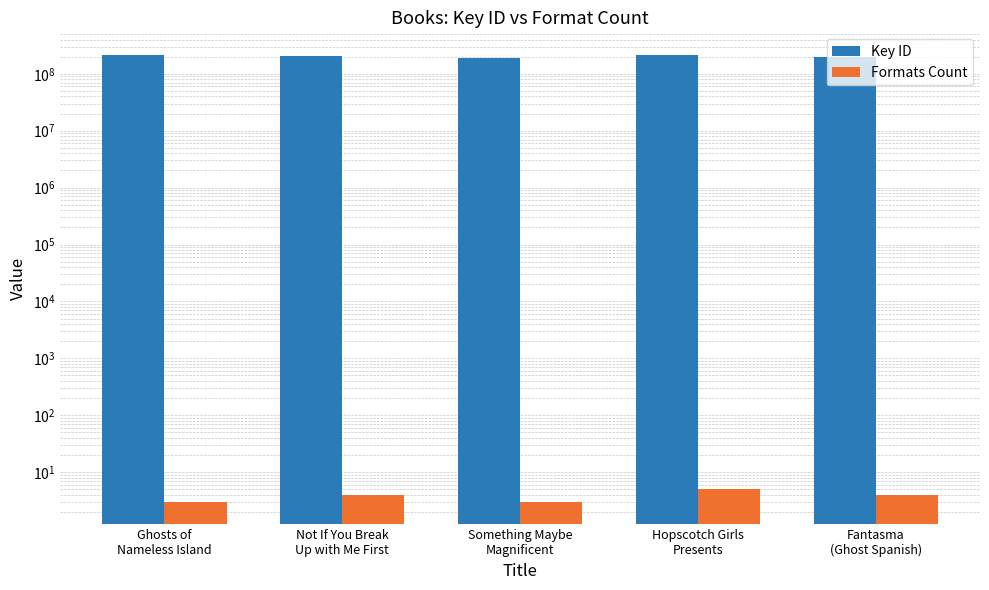

What are all the series names shown in the legend?

Key ID, Formats Count